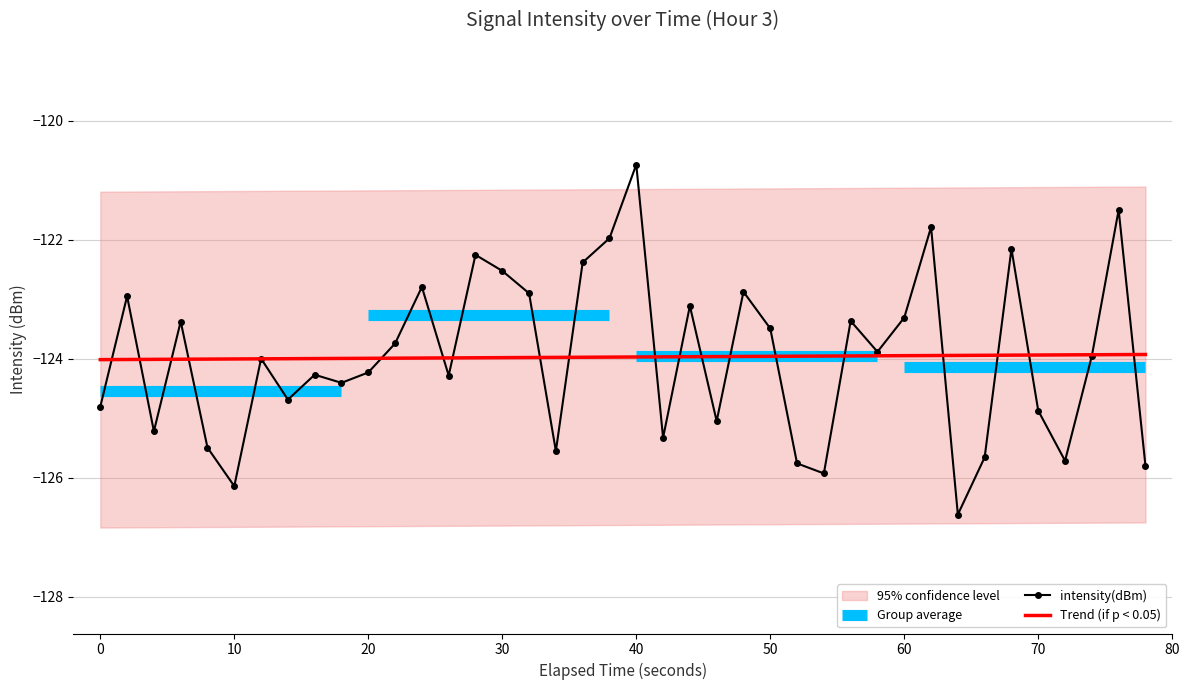

What is the maximum value for intensity(dBm)?

-120.7